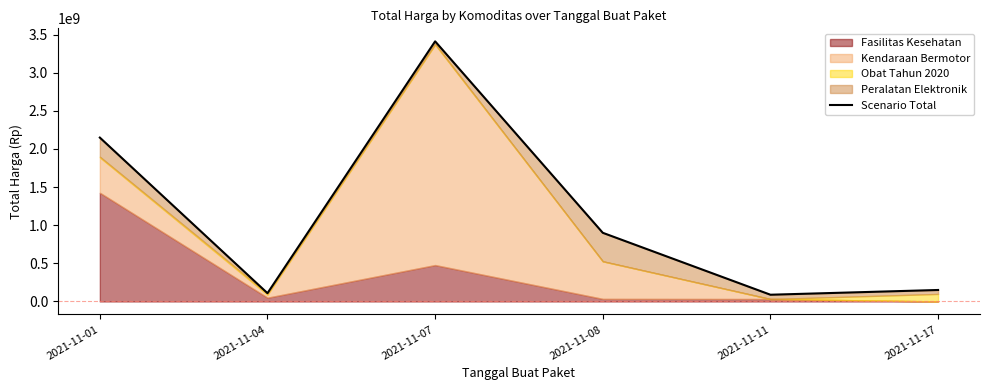

How many categories are shown in the chart?

6